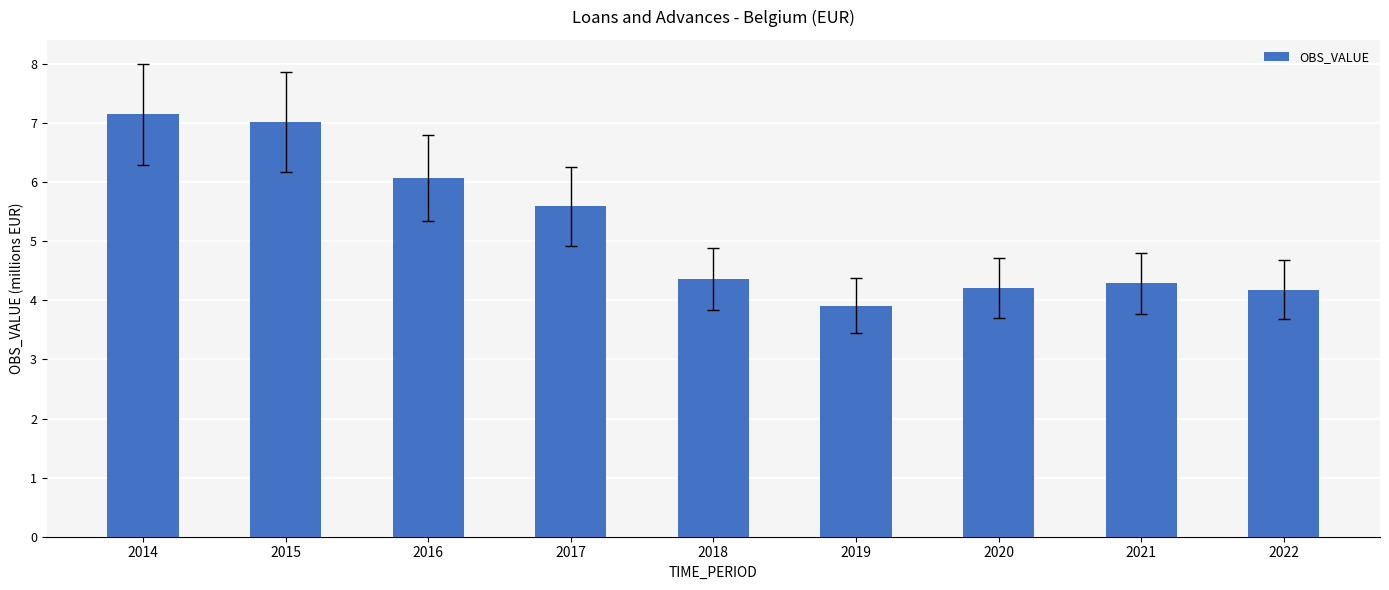

What is the approximate value at 2020?

4.2